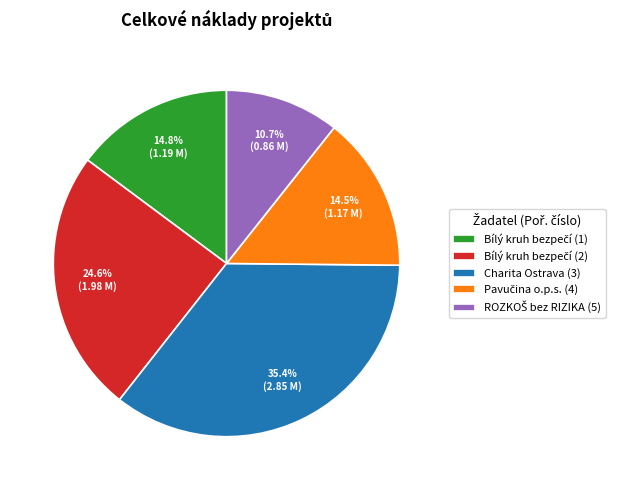

Is Charita Ostrava (3) the majority of the pie?

No